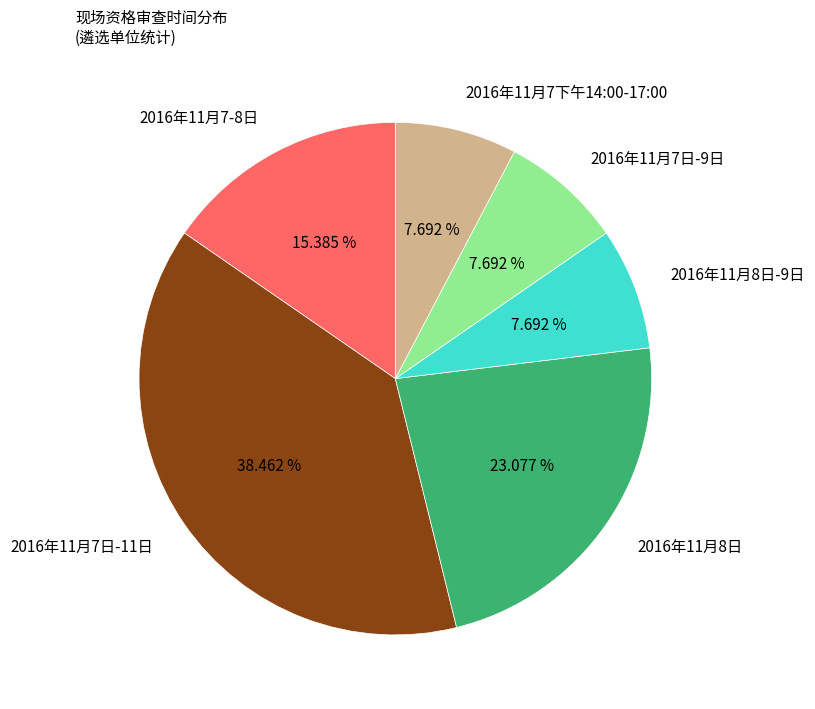

Is it true that 2016年11月7日-11日 is 26% of the pie?

False